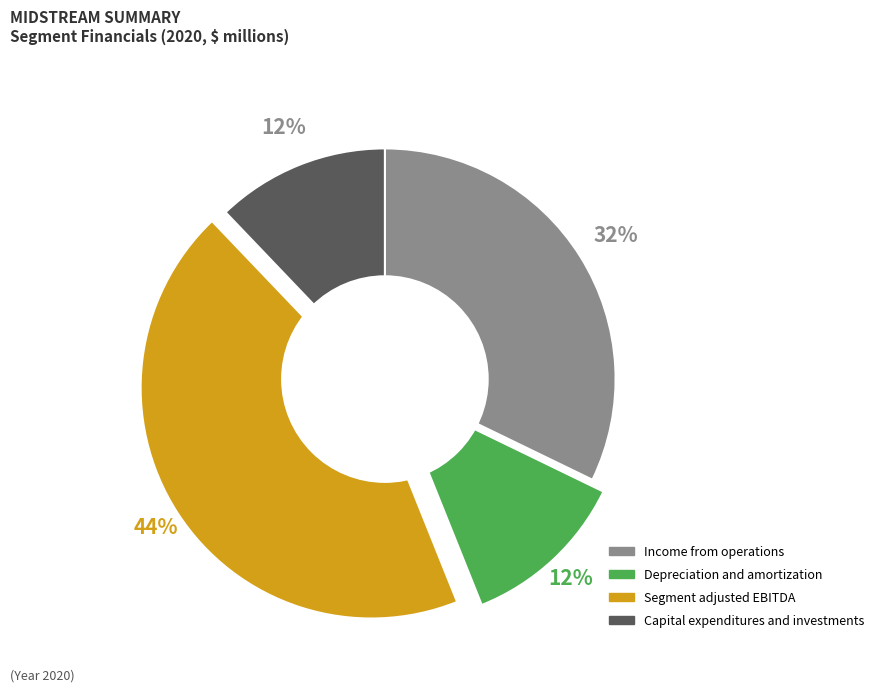

Between Income from operations and Capital expenditures and investments, which is larger?

Income from operations